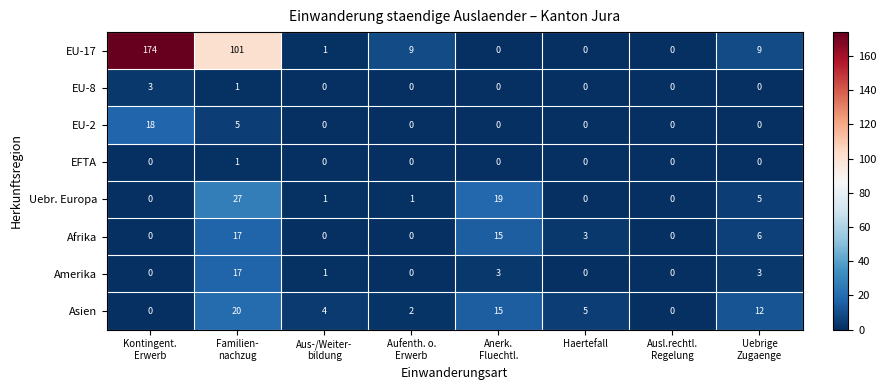

What is the difference between the maximum and second lowest values in the EU-8 series?

3